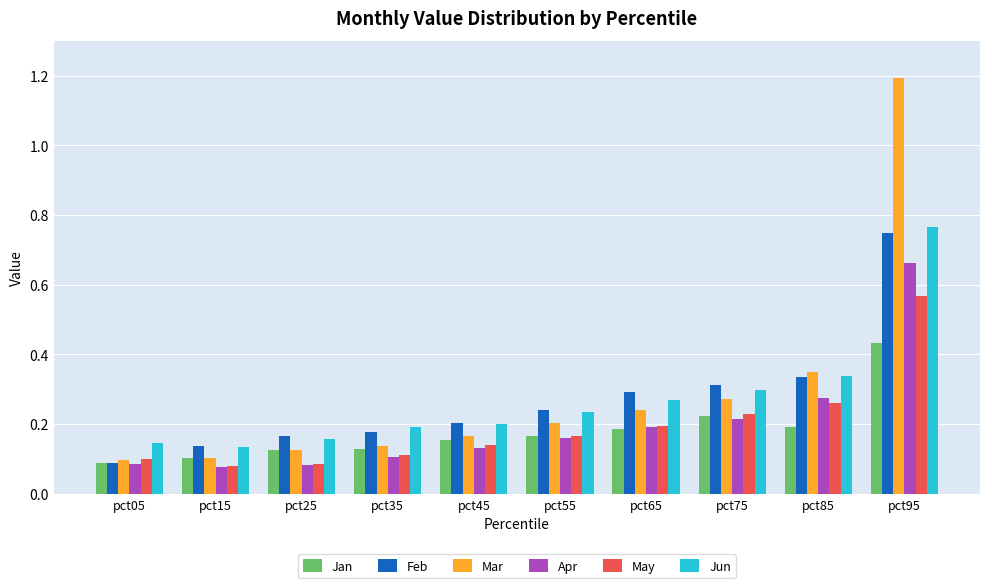

Count the Feb values in the range 0 to 1.

10